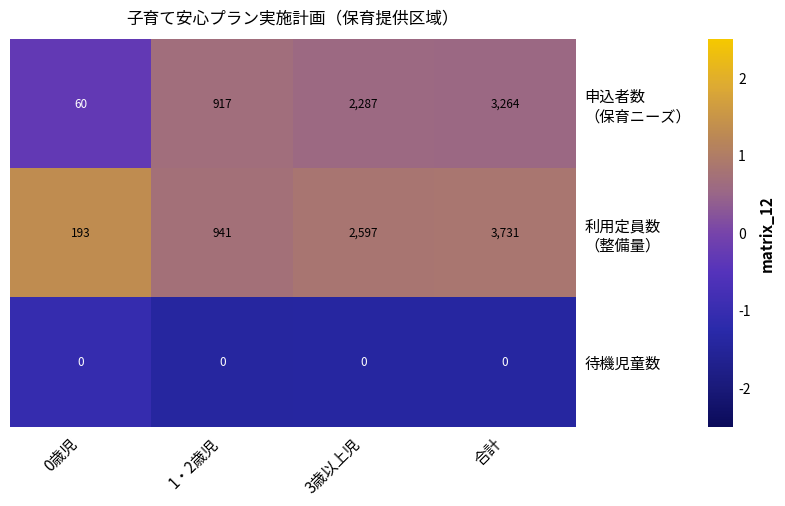

At which category does the chart reach its peak across all series?

合計